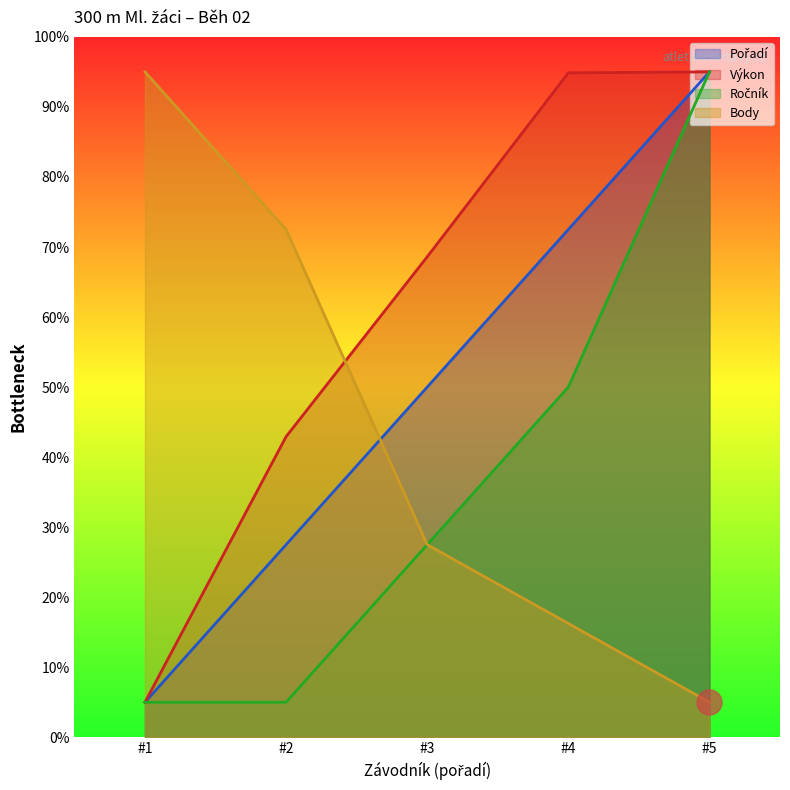

True or false: Body and Ročník intersect in this chart.

False